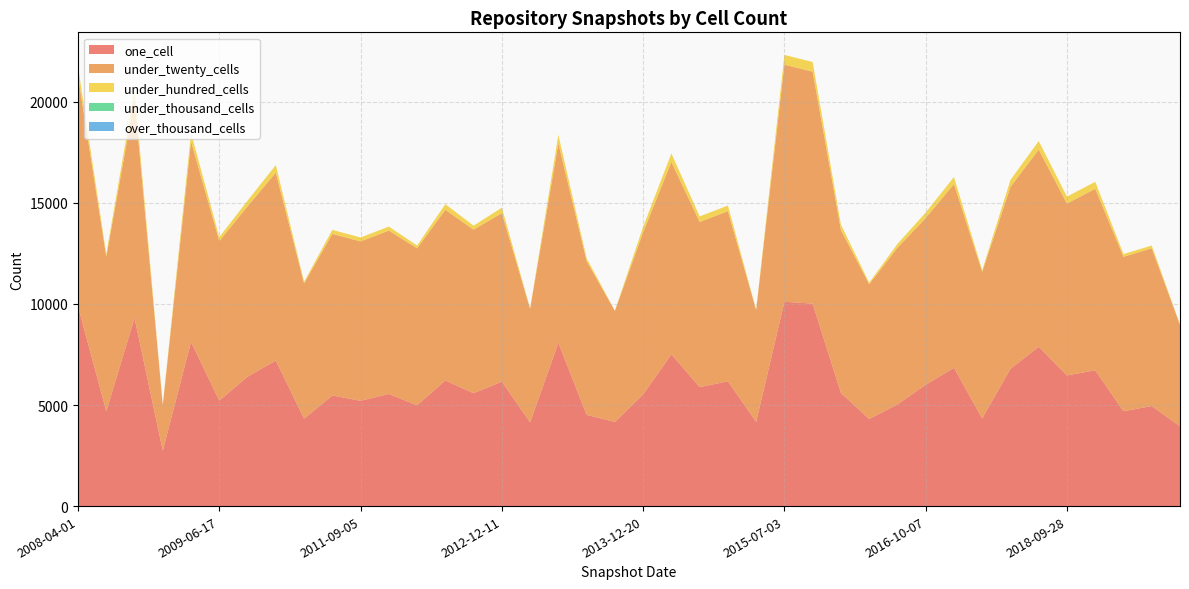

Reading left to right, extract all data points from this chart.

one_cell: 9881	4691	9303	2744	8126	5219	6403	7200	4325	5473	5211	5549	4988	6214	5585	6157	4143	8078	4514	4166	5524	7511	5887	6174	4171	10110	10017	5597	4309	5030	6001	6842	4338	6791	7883	6465	6720	4694	4951	3948
under_twenty_cells: 11394	7640	10848	2251	9918	7896	8432	9299	6697	7997	7885	8084	7767	8448	8092	8337	5617	9868	7613	5488	8024	9518	8172	8419	5530	11733	11478	8061	6671	7753	8252	9094	7250	9002	9757	8504	8981	7640	7806	5024
under_hundred_cells: 475	137	458	30	424	196	280	376	75	198	196	198	137	279	198	275	23	424	137	18	271	423	275	279	18	483	478	271	75	189	272	347	88	346	424	346	346	137	137	18
under_thousand_cells: 0	0	0	0	0	0	0	0	0	0	0	0	0	0	0	0	0	0	0	0	0	0	0	0	0	0	0	0	0	0	0	0	0	0	0	0	0	0	0	0
over_thousand_cells: 0	0	0	0	0	0	0	0	0	0	0	0	0	0	0	0	0	0	0	0	0	0	0	0	0	0	0	0	0	0	0	0	0	0	0	0	0	0	0	0